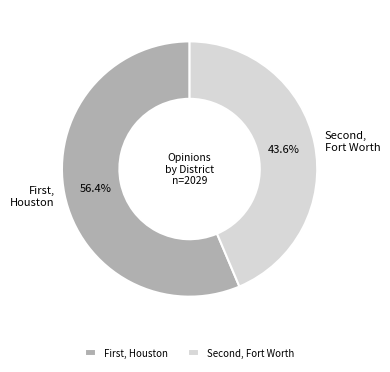

Which slice represents more than half of the pie?

First, Houston